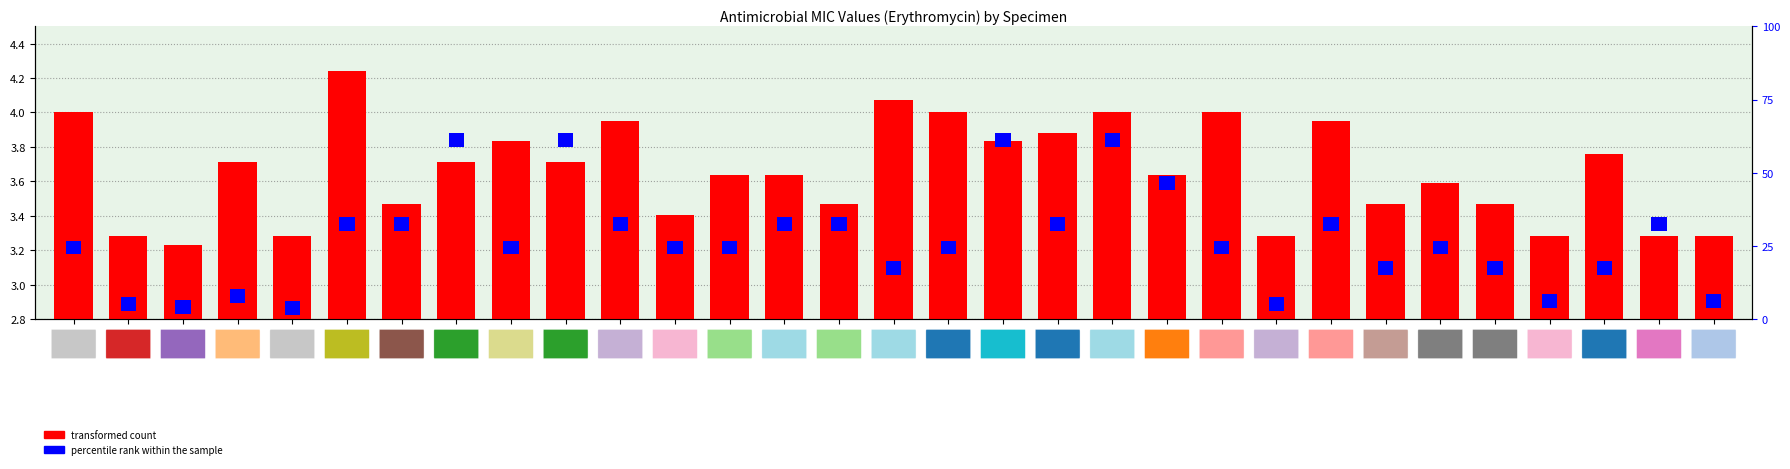

True or false: percentile rank within the sample has a value of 0.0 at 1998.

False